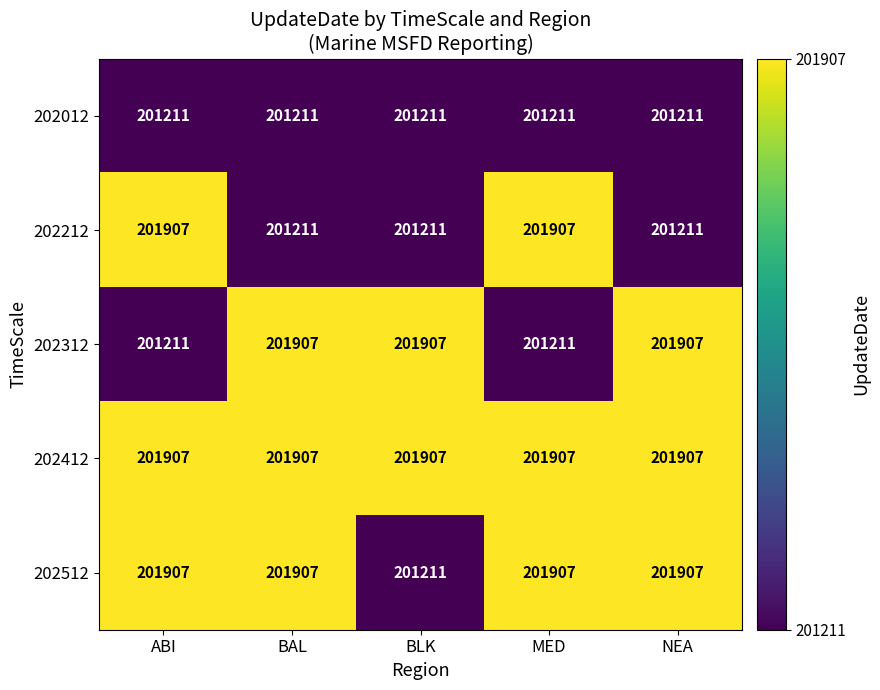

Rank the series by their average value, from highest to lowest.

202412, 202512, 202312, 202212, 202012